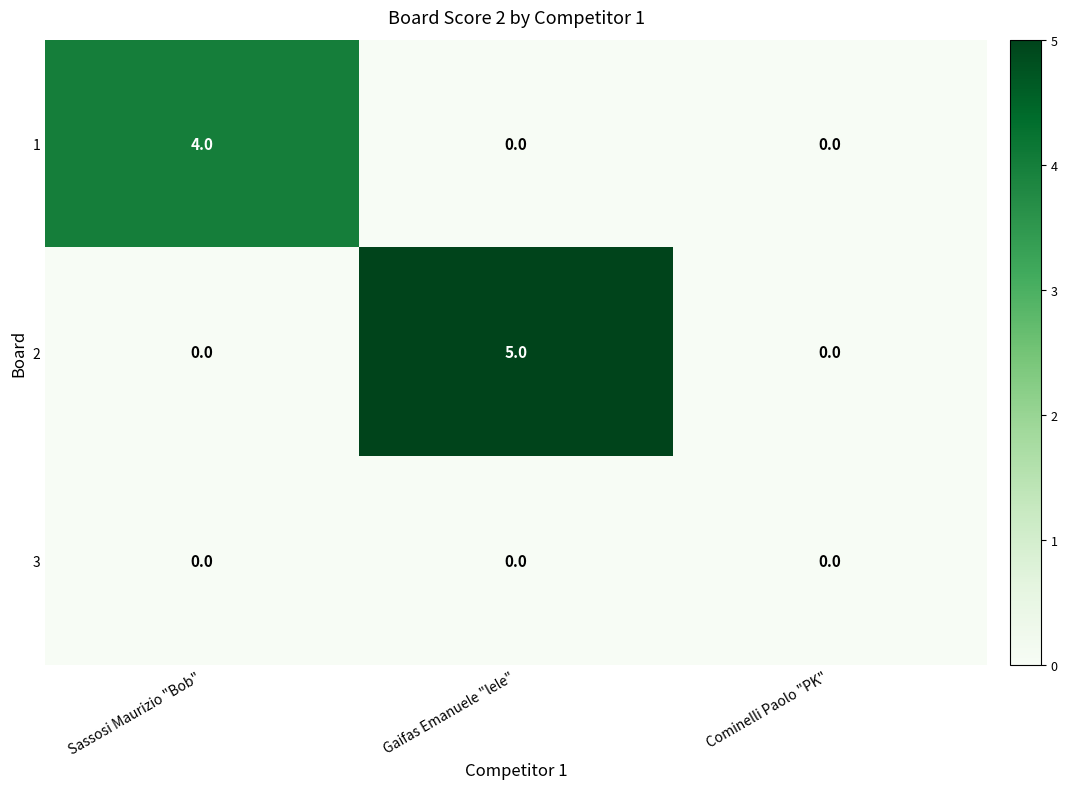

Is it true that 1 equals 0 at Cominelli Paolo "PK"?

True